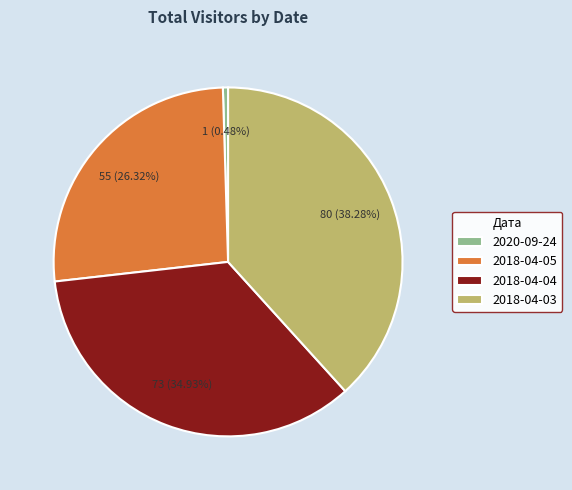

Approximately how many times larger is the value at 2018-04-04 compared to 2020-09-24?

73.0